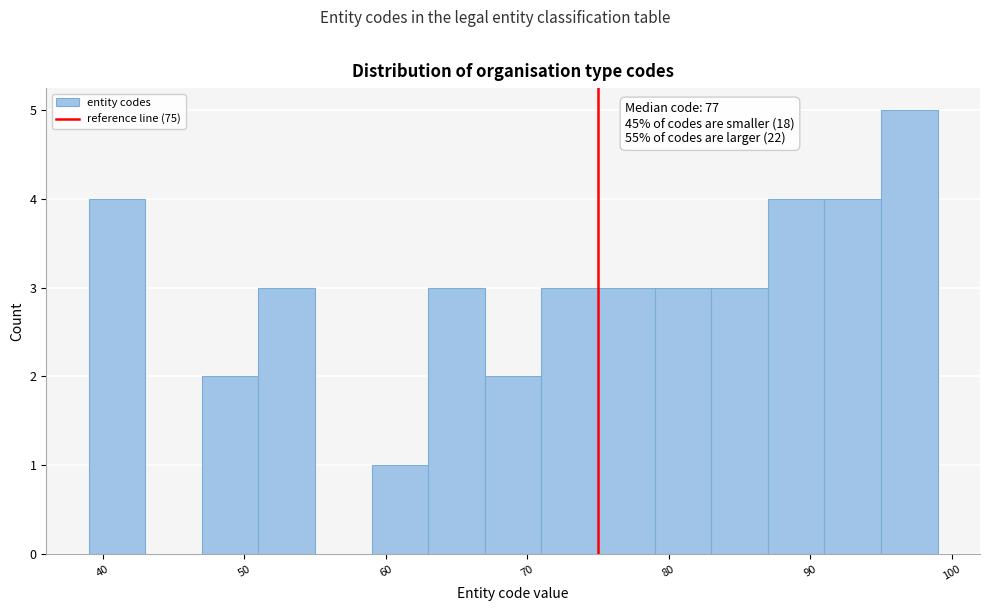

Which range on the x-axis has the tallest bar?

95 to 99